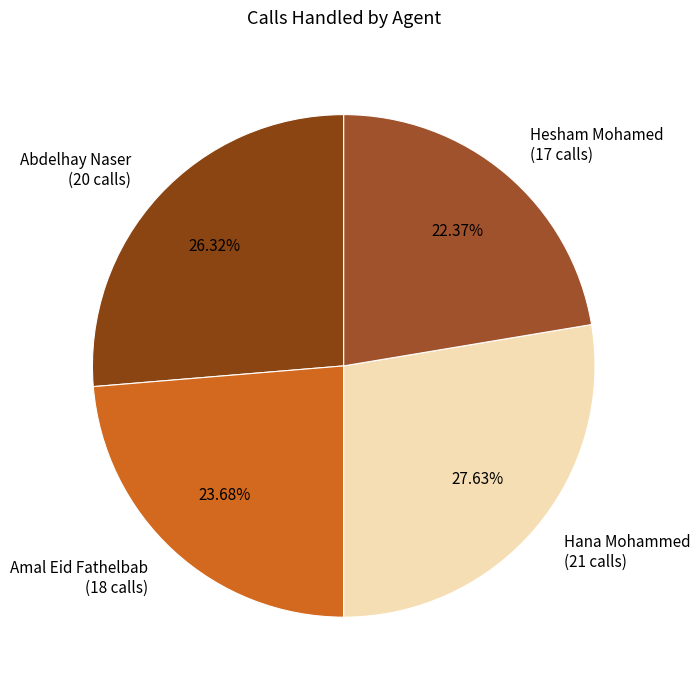

How many segments does this pie chart have?

4